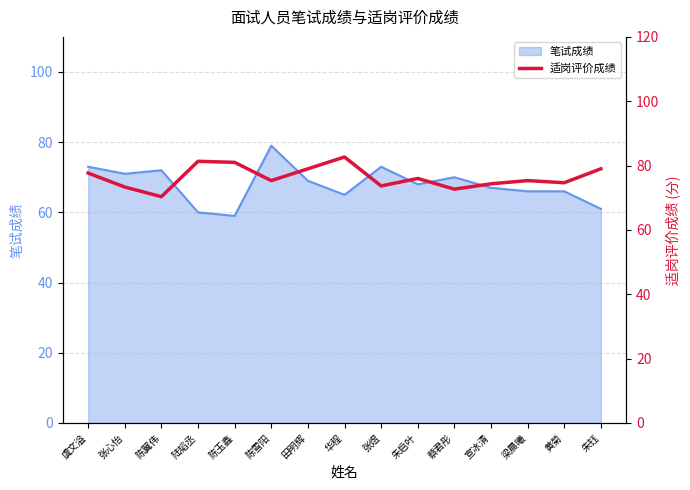

What is the highest value of the 笔试成绩 series?

79